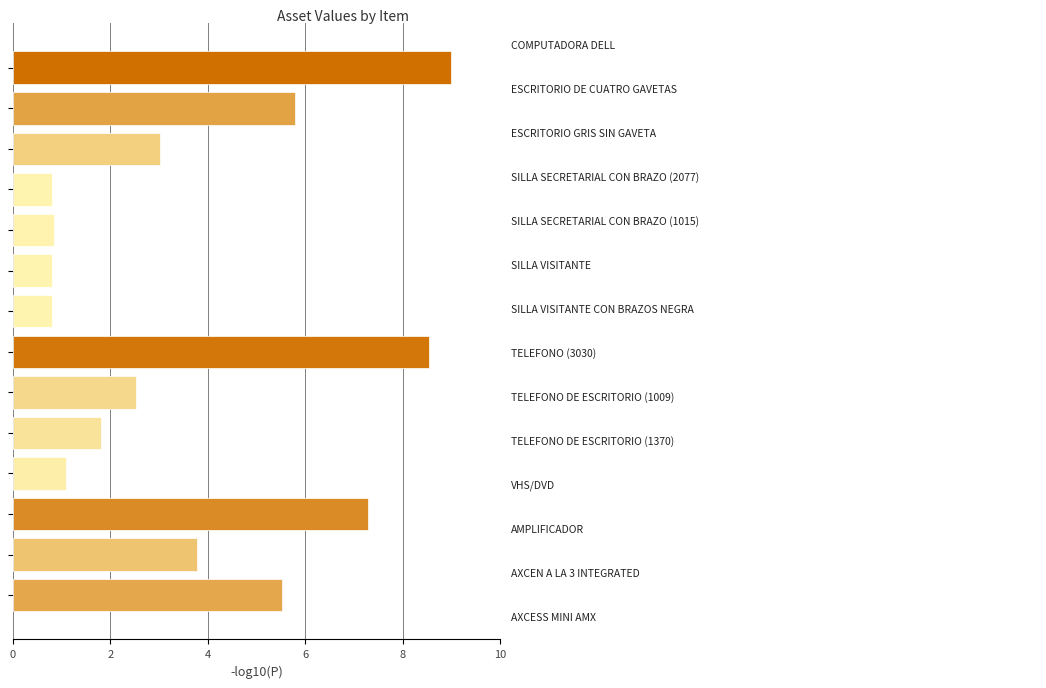

Are the bars horizontal?

Yes